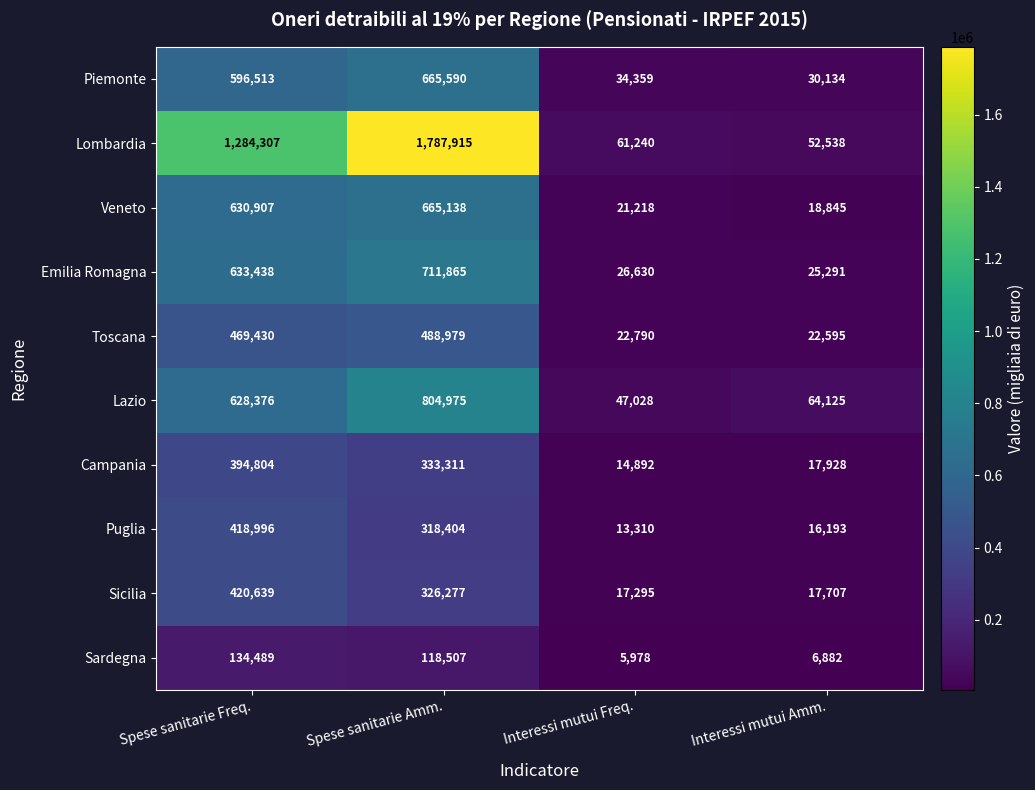

At Interessi mutui Freq., list the series in order from largest to smallest.

Lombardia, Lazio, Piemonte, Emilia Romagna, Toscana, Veneto, Sicilia, Campania, Puglia, Sardegna